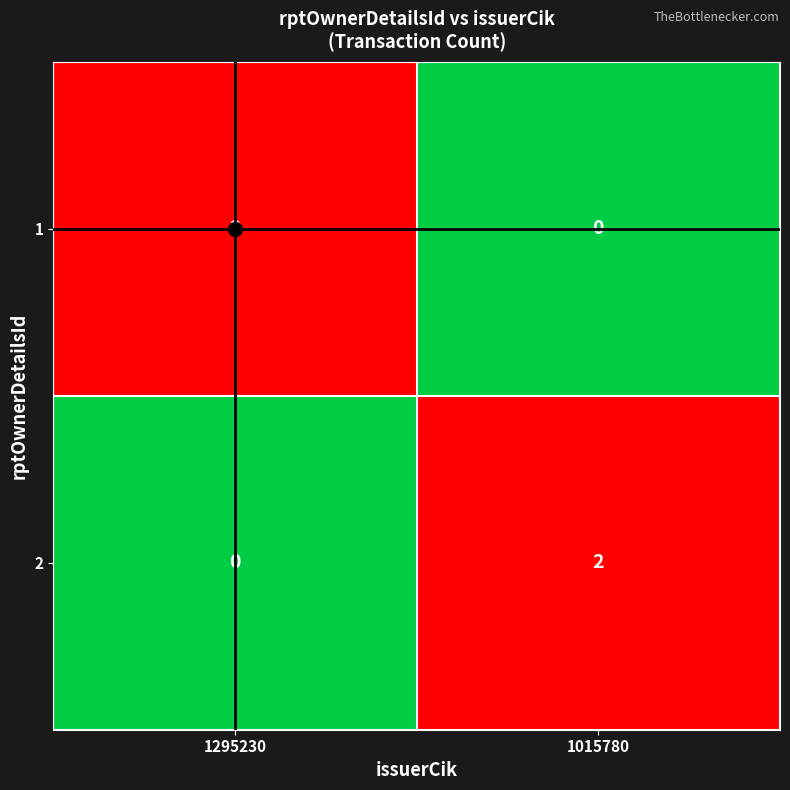

Which category has the highest value in the 1 series?

1295230